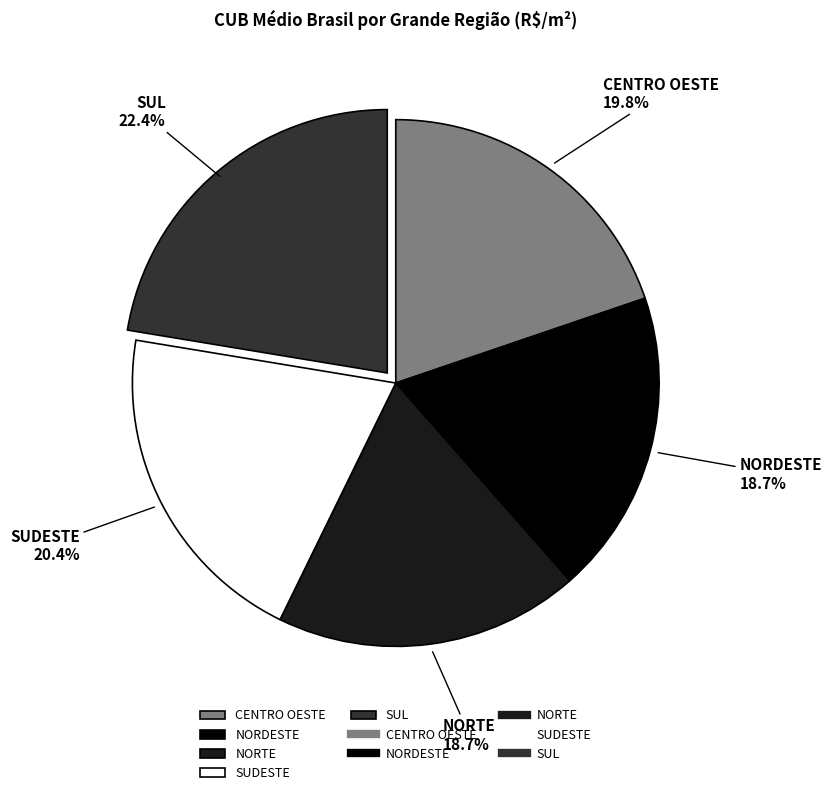

To the nearest percent, what is the combined percentage of SUDESTE and NORTE?

39%